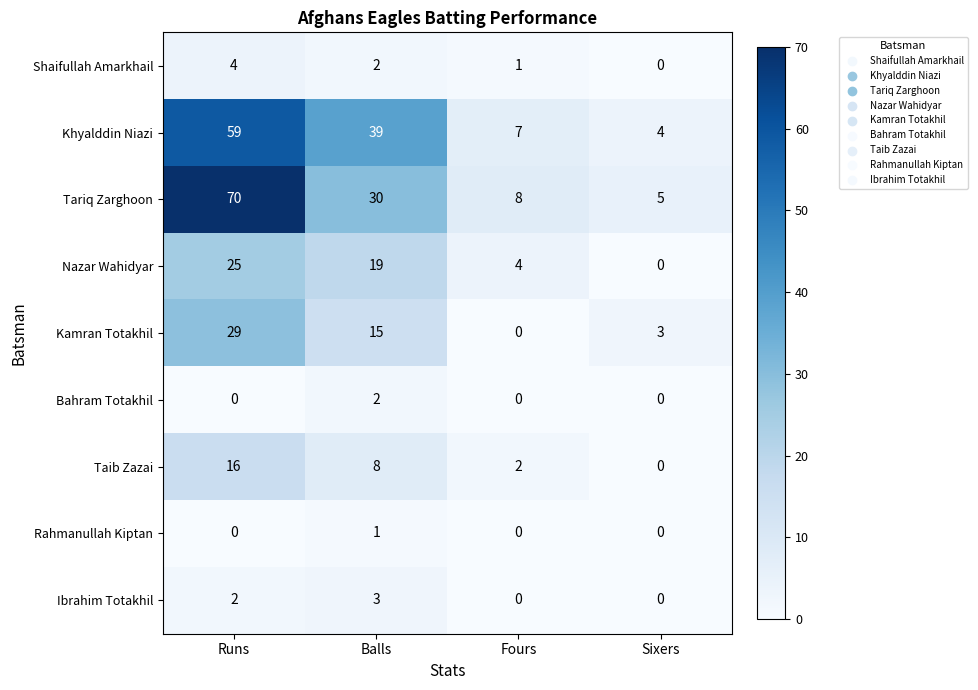

Which series changed the most between Runs and Fours?

Tariq Zarghoon